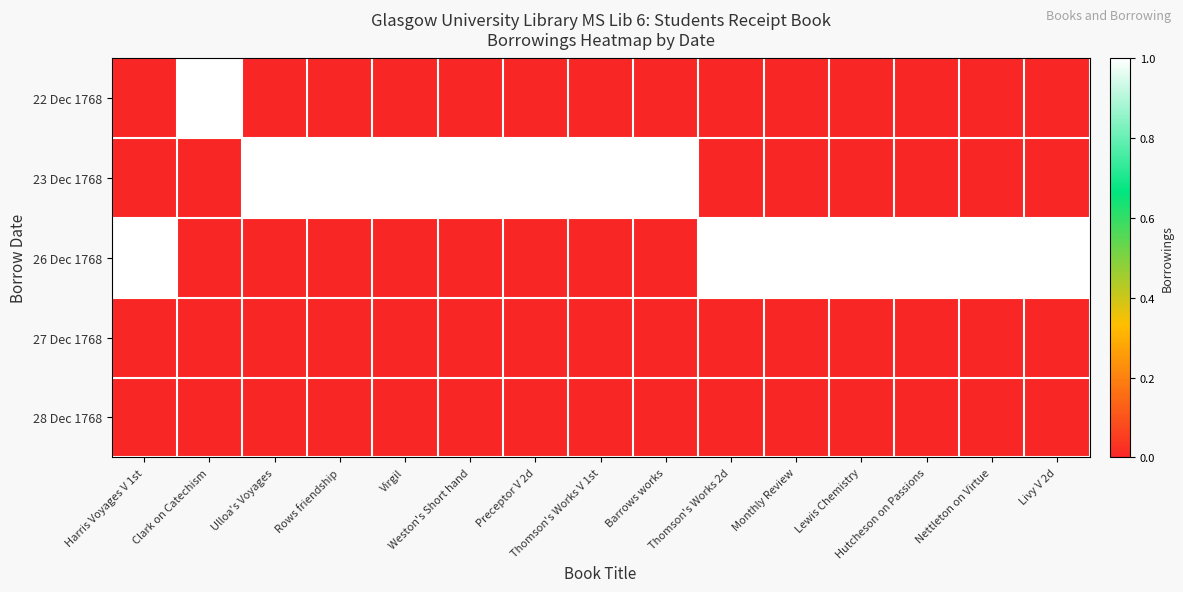

Between Ulloa's Voyages and Livy V 2d, which series saw the biggest shift?

23 Dec 1768